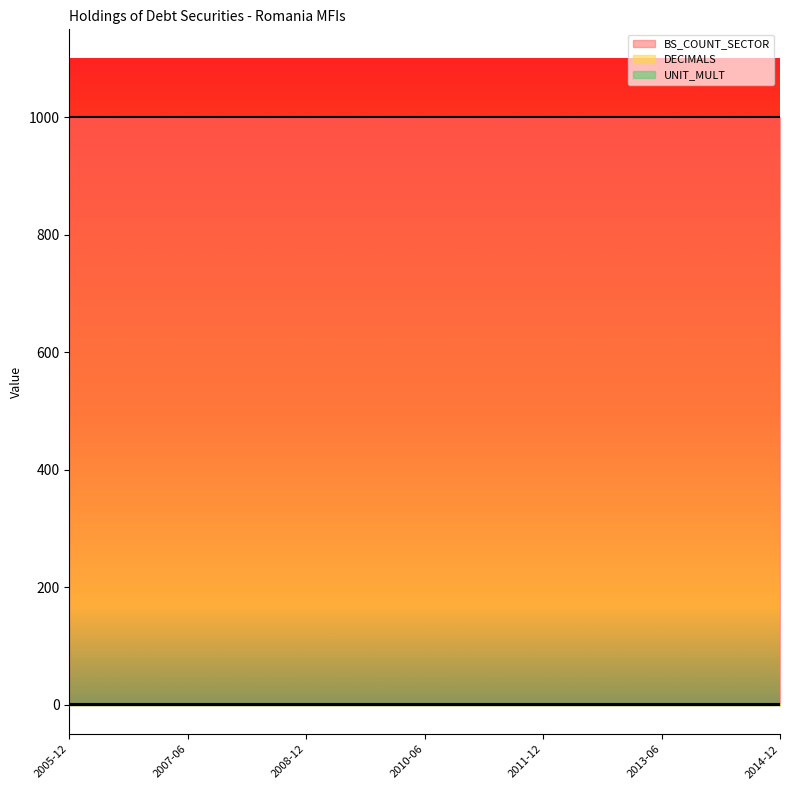

True or false: BS_COUNT_SECTOR and UNIT_MULT cross at least once.

False